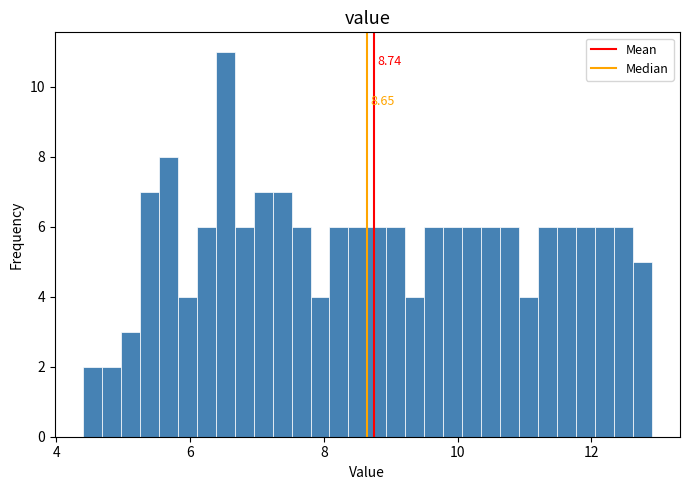

Around what value on the x-axis is the tallest bar? Give the approximate position of its centre, as read against the axis.

6.6